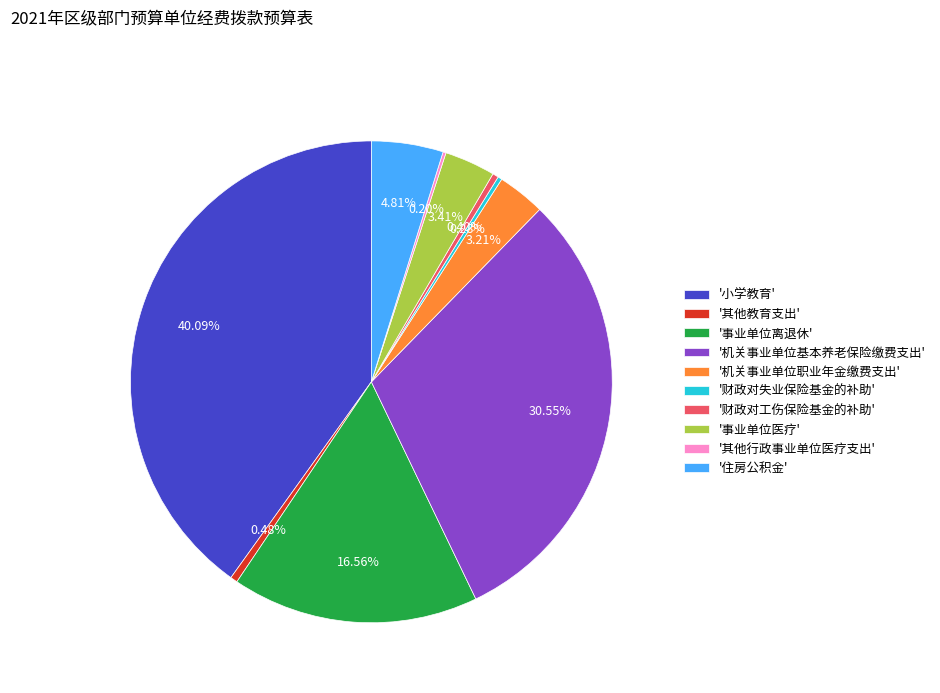

Do '机关事业单位职业年金缴费支出' and '其他教育支出' together represent more than half of the pie?

No